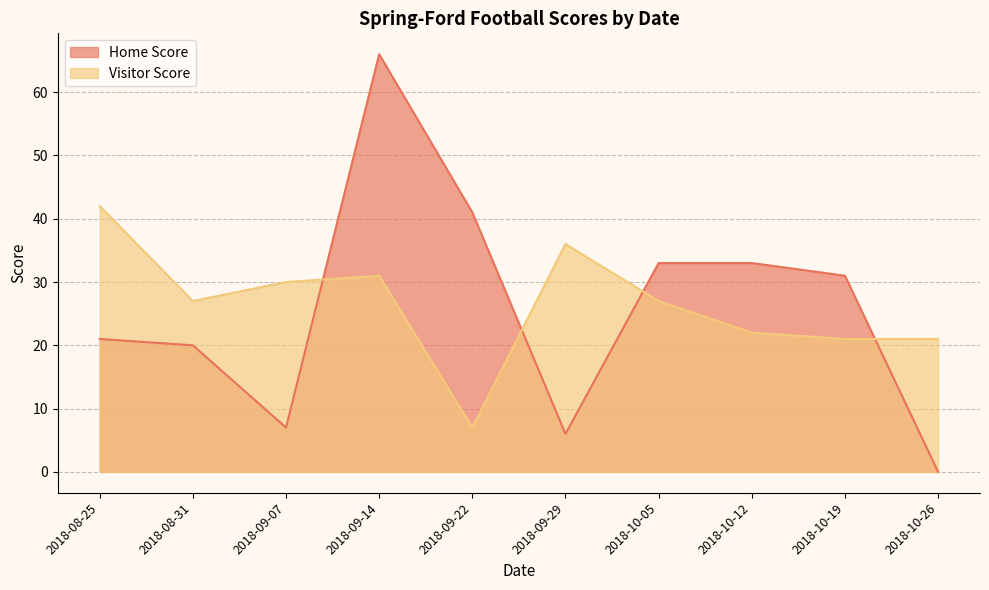

At which category does Visitor Score reach its first local peak?

2018-09-14